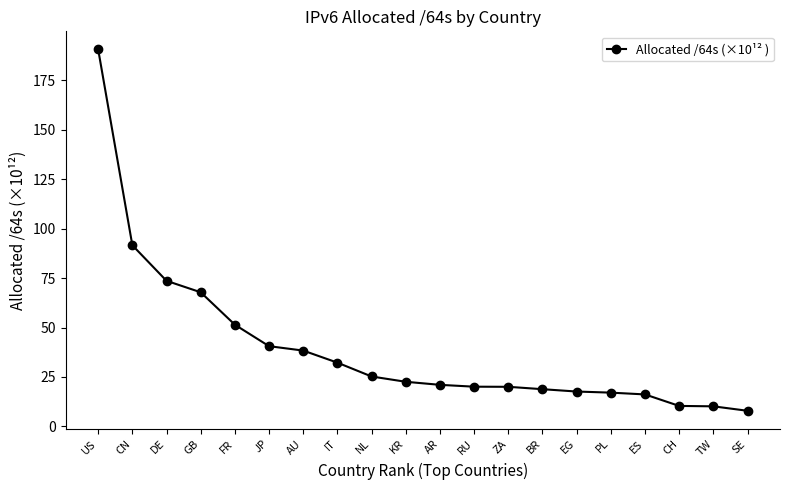

What is the approximate value at NL?

25.2